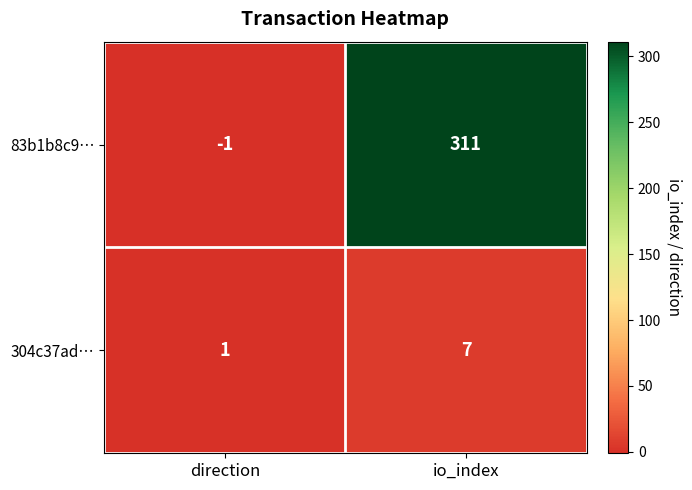

At which label is 304c37ad… closest to 4?

direction